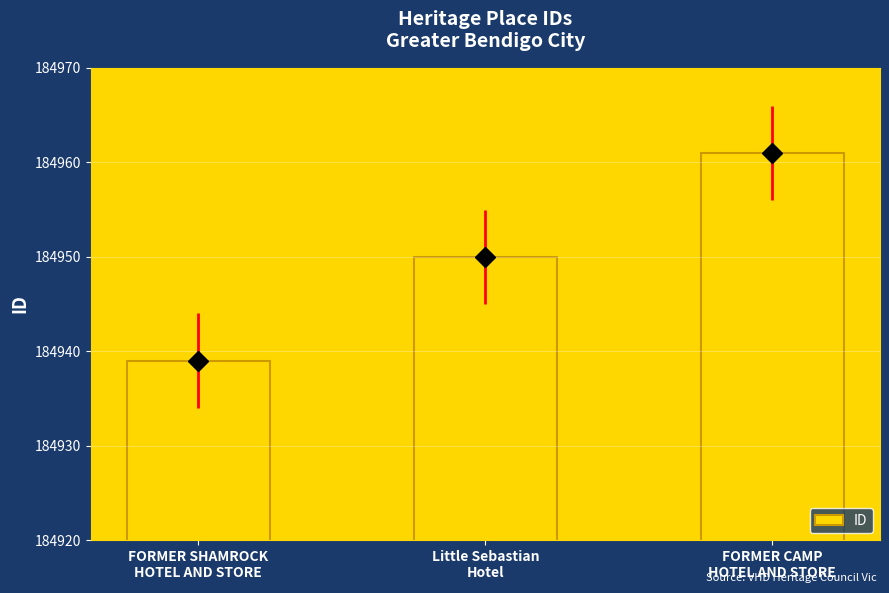

How many bars are there in total?

3